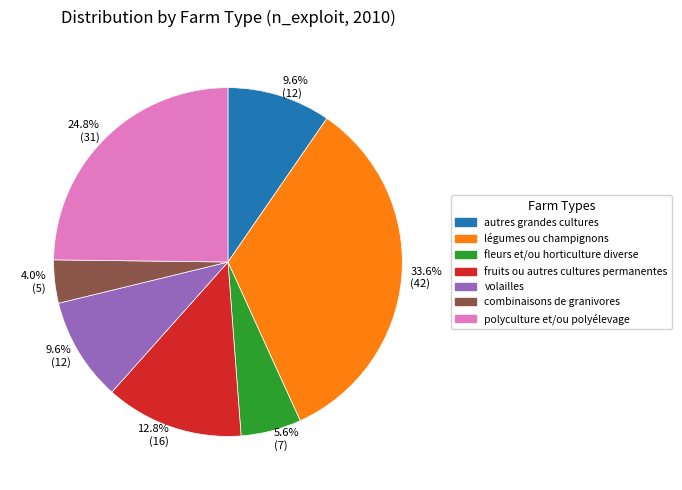

What is the ratio of the value at fruits ou autres cultures permanentes to the value at combinaisons de granivores?

3.2